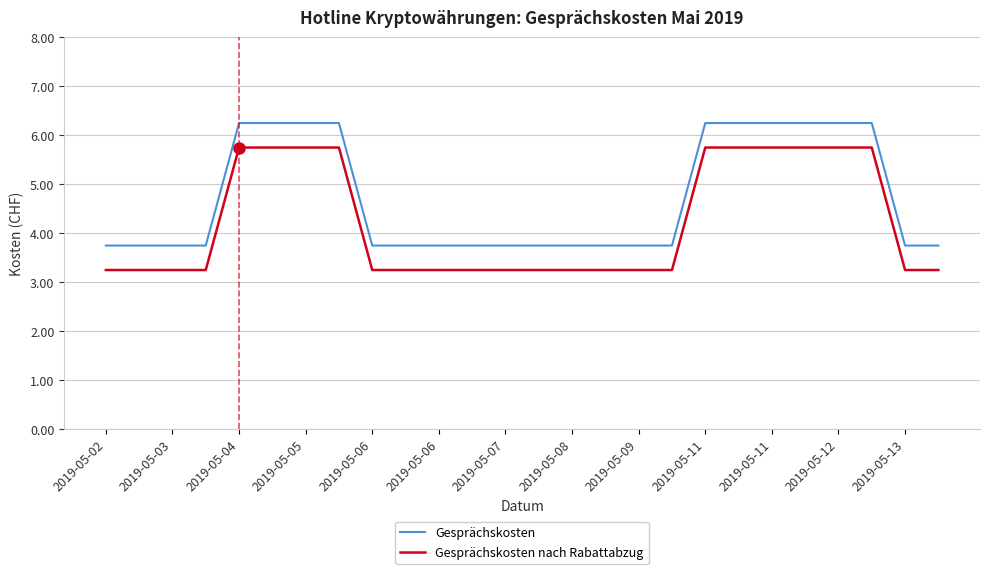

True or false: Gesprächskosten nach Rabattabzug and Gesprächskosten intersect in this chart.

False